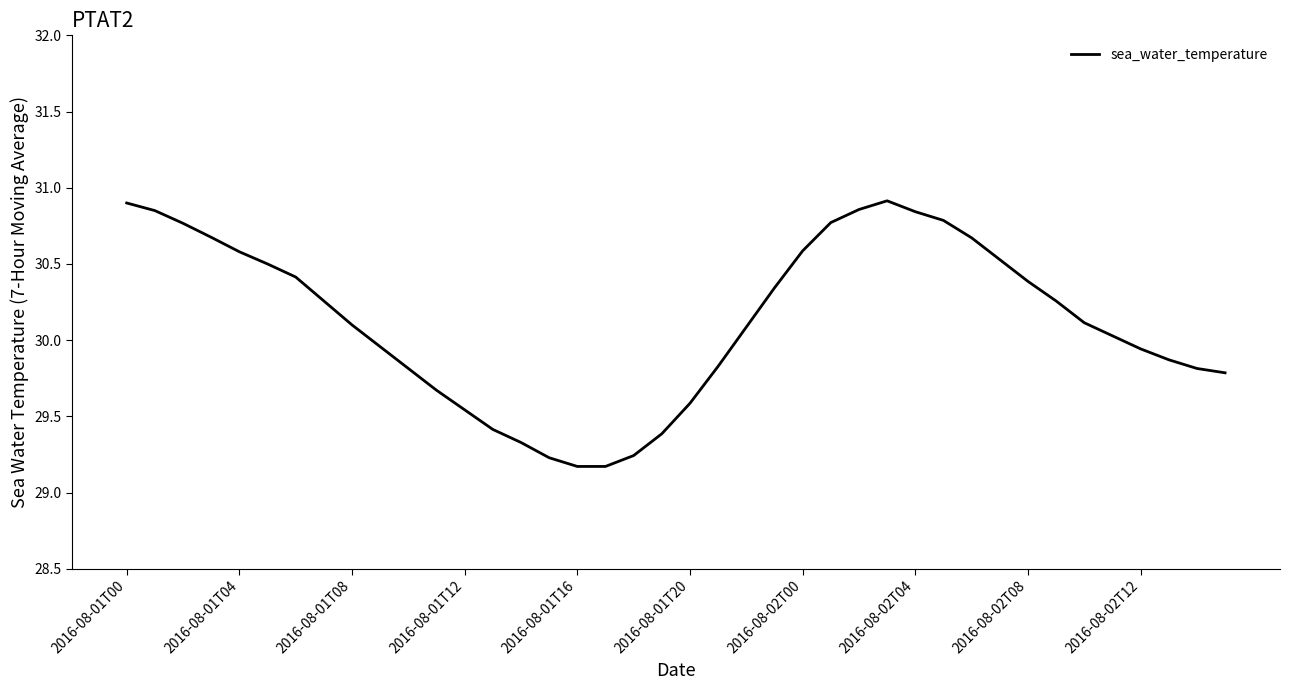

What is the difference between the maximum and minimum values?

1.7